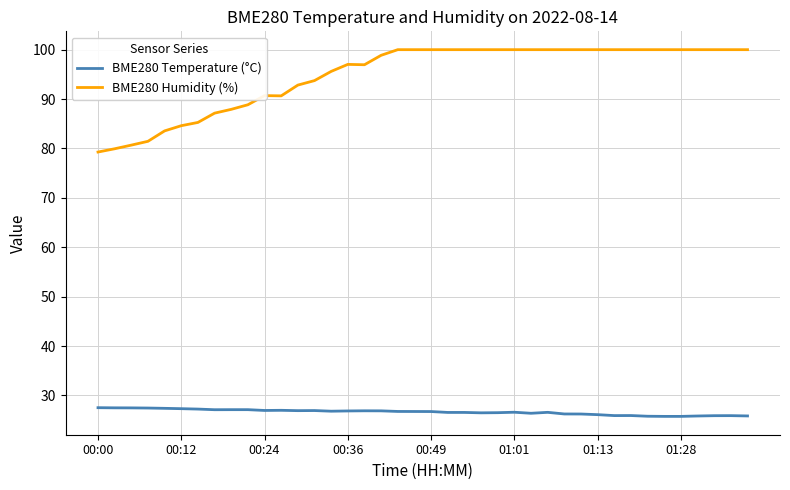

True or false: BME280 Humidity (%) and BME280 Temperature (°C) intersect in this chart.

False